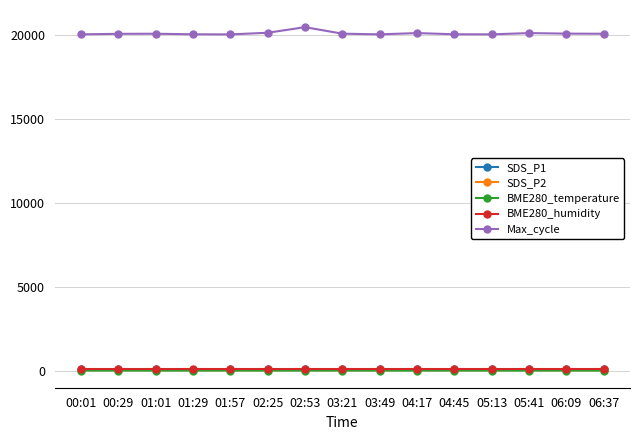

What position from the right is 02:53?

9